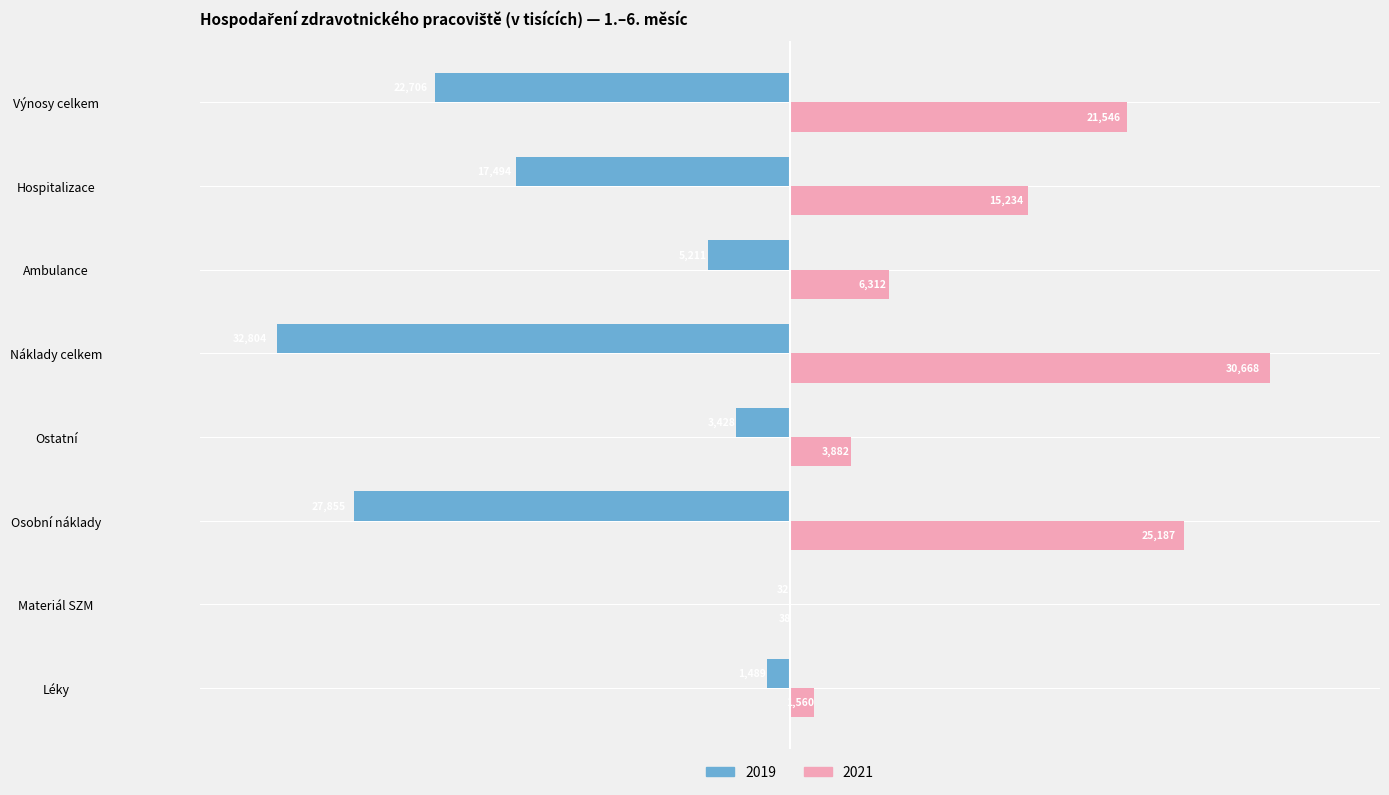

What is the label of the 3rd bar from the left?

Osobní náklady